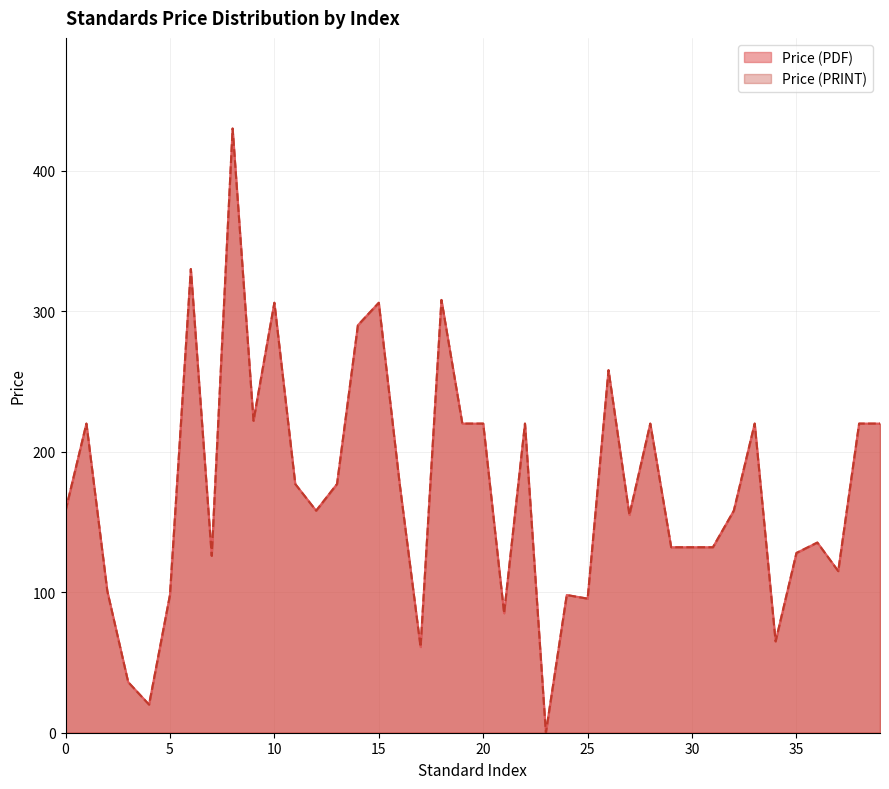

Does the chart have visible grid lines?

Yes